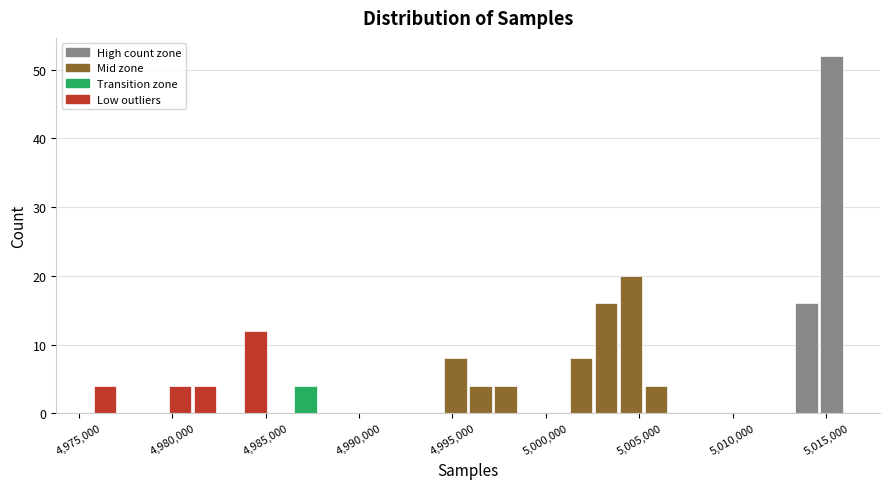

Read against the x-axis, roughly where is the centre of the tallest bar?

5015500